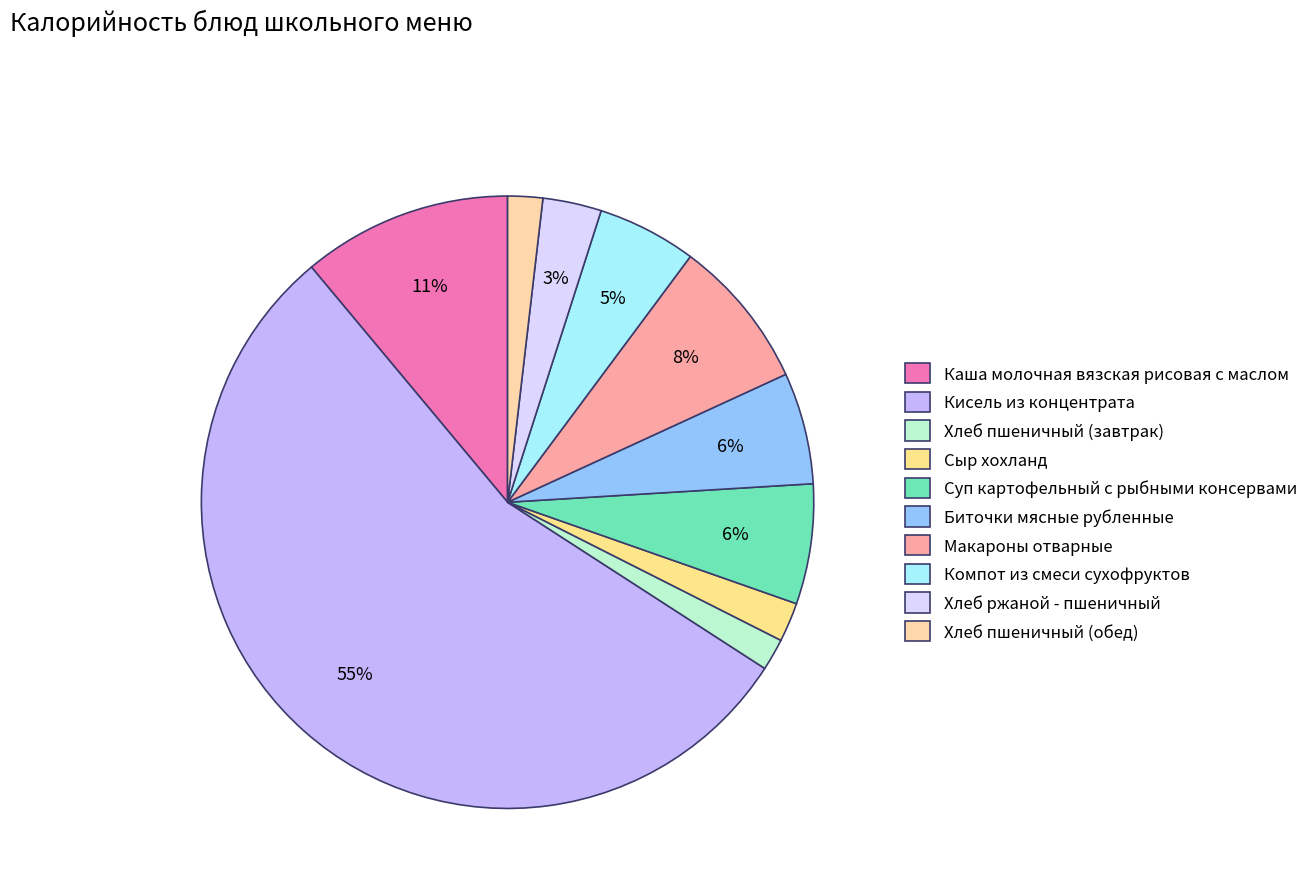

Rank the categories by value from lowest to highest.

Хлеб пшеничный (завтрак), Хлеб пшеничный (обед), Сыр хохланд, Хлеб ржаной - пшеничный, Компот из смеси сухофруктов, Биточки мясные рубленные, Суп картофельный с рыбными консервами, Макароны отварные, Каша молочная вязская рисовая с маслом, Кисель из концентрата